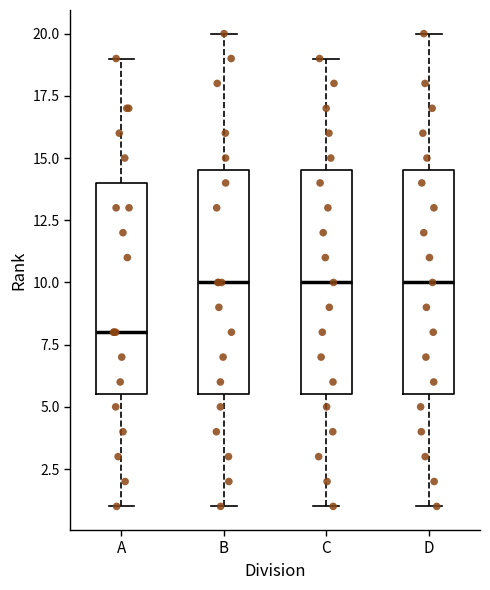

Which box's median line is the lowest?

A